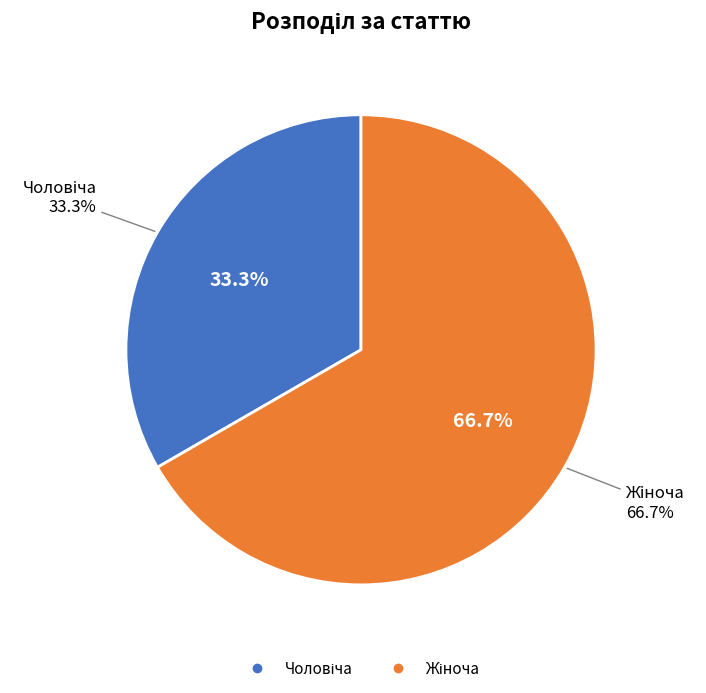

To the nearest percent, what portion does Чоловіча represent?

33%